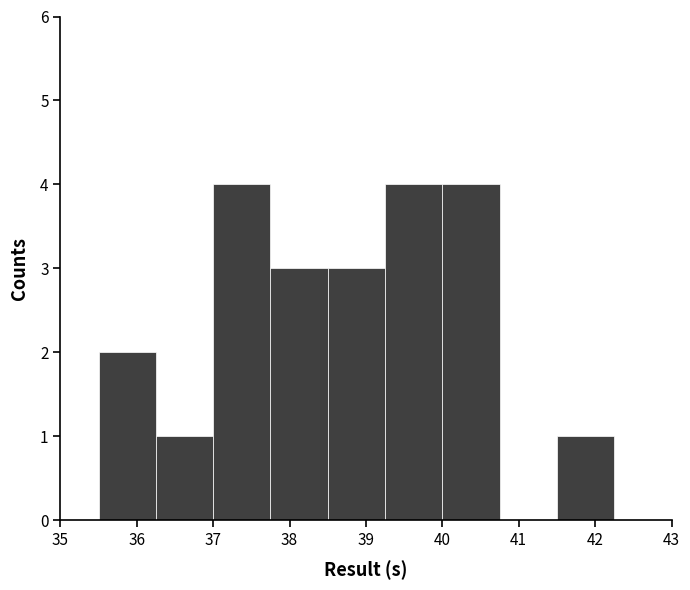

What is the height of the bar covering 35.50 to 36.25 on the x-axis? Neither the bar edges nor the heights are printed on the chart, so give them approximately, as read against the axes.

2